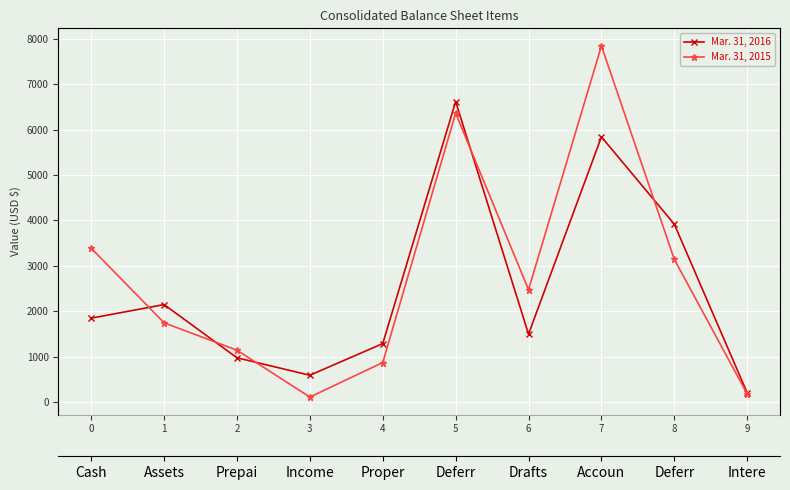

At which label is Mar. 31, 2016 closest to 3410?

8